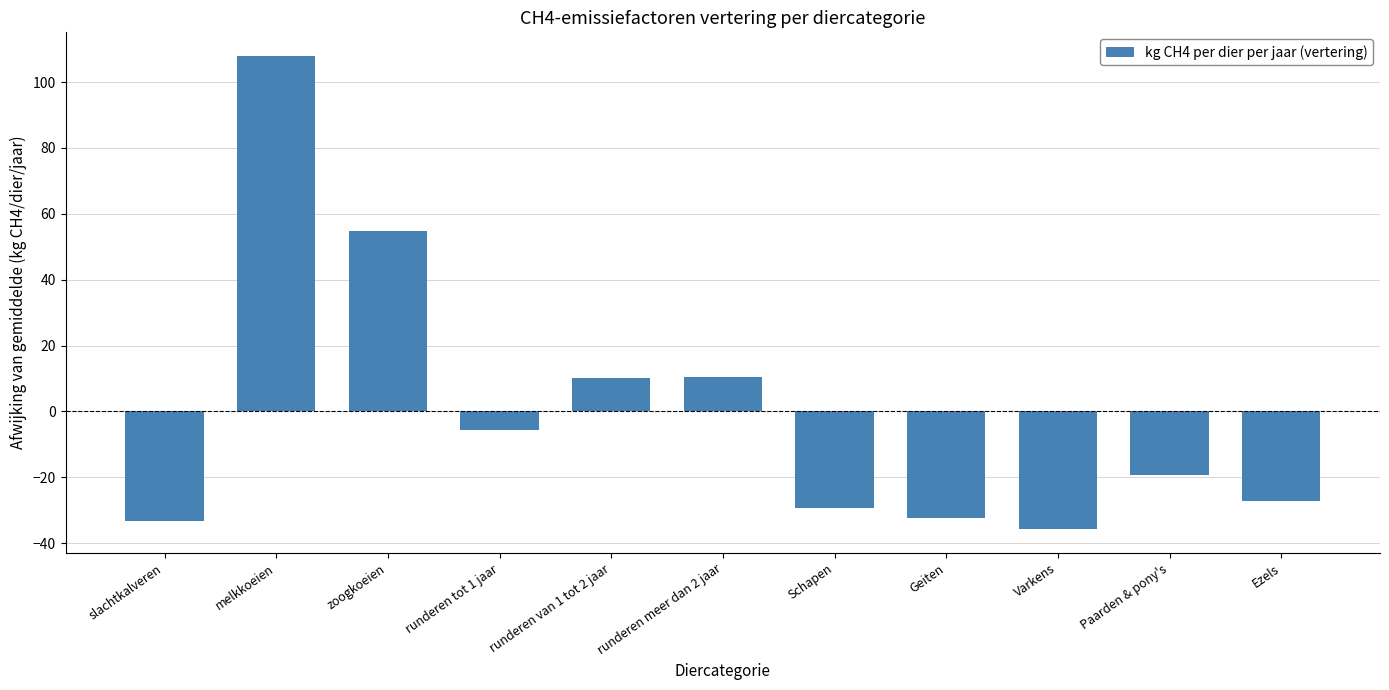

The chart shows a value of -32.3 at Geiten. True or false?

True